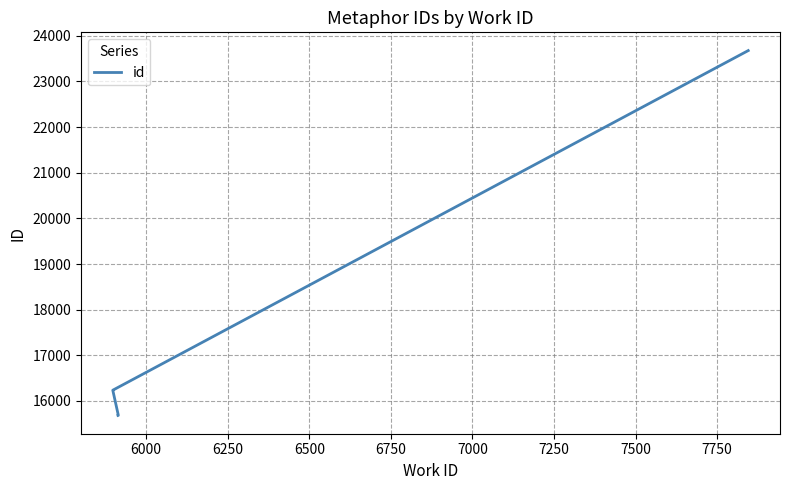

True or false: the data has more than 1 interior local peaks.

False